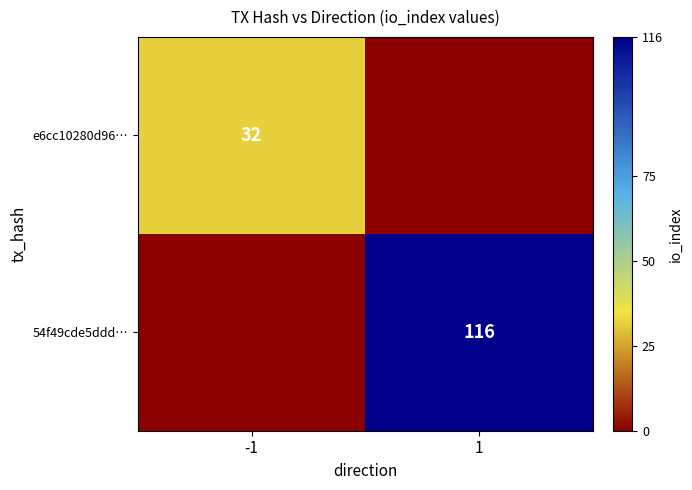

The 54f49cde5ddd… series shows 192 at 1. True or false?

False